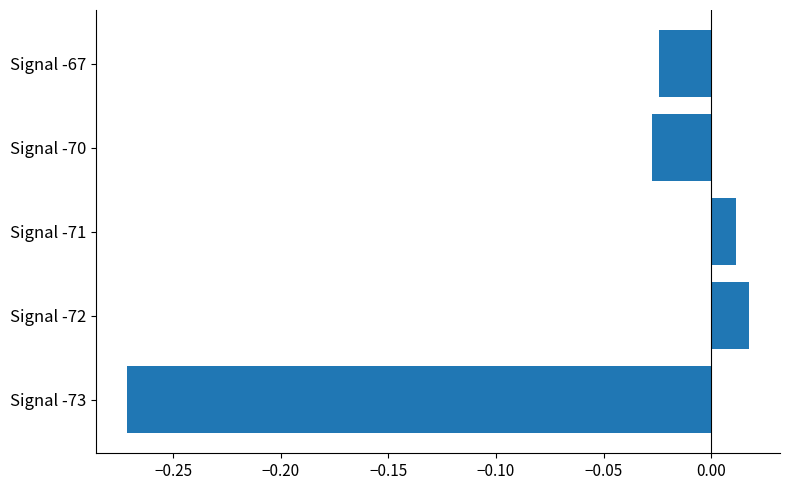

What is the difference between the maximum and minimum values?

0.3